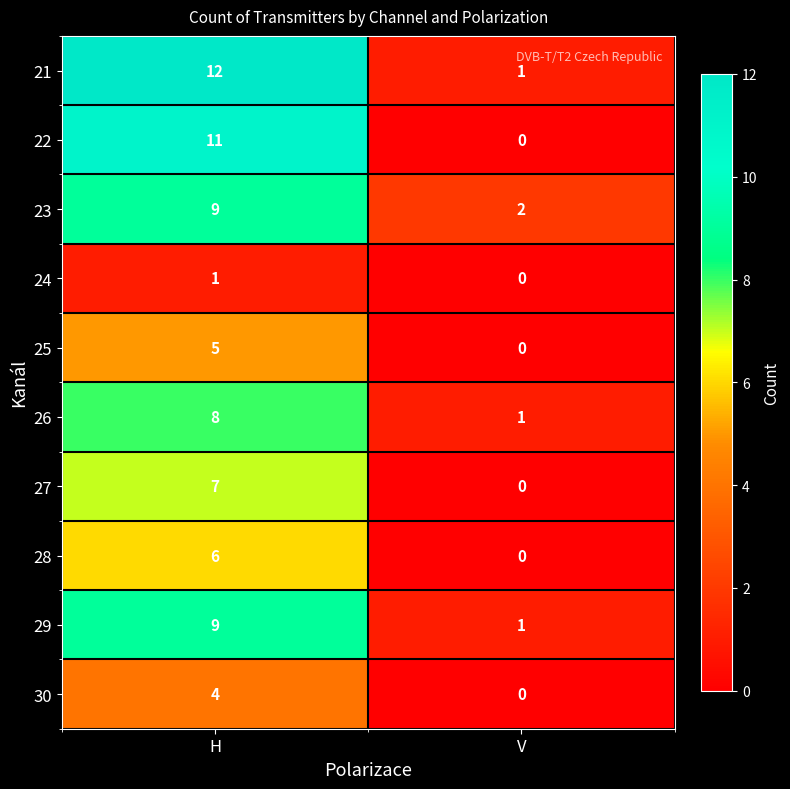

What is the sum of the 26 values at H and V?

9